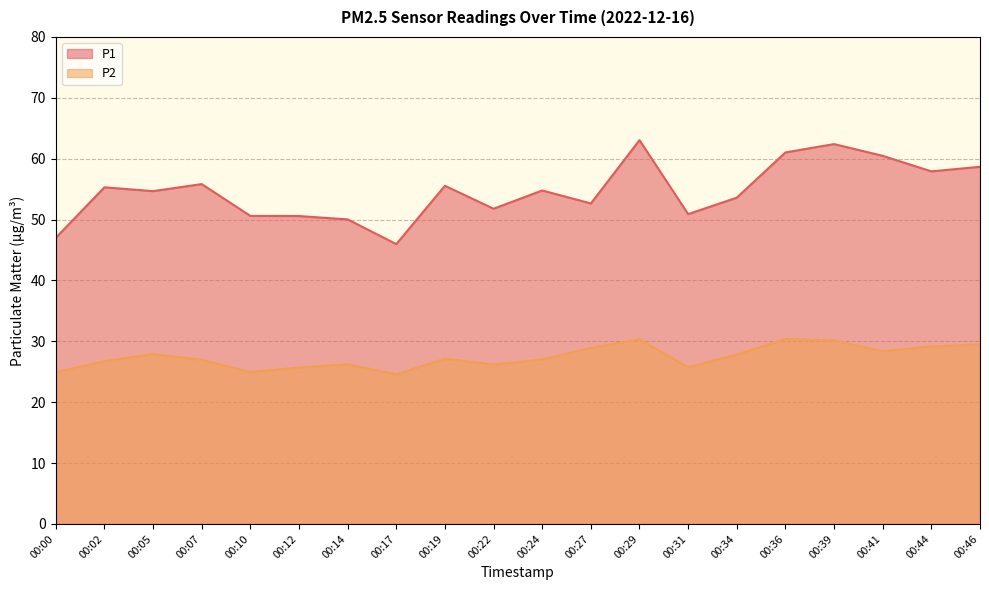

What are all the series names shown in the legend?

P1, P2